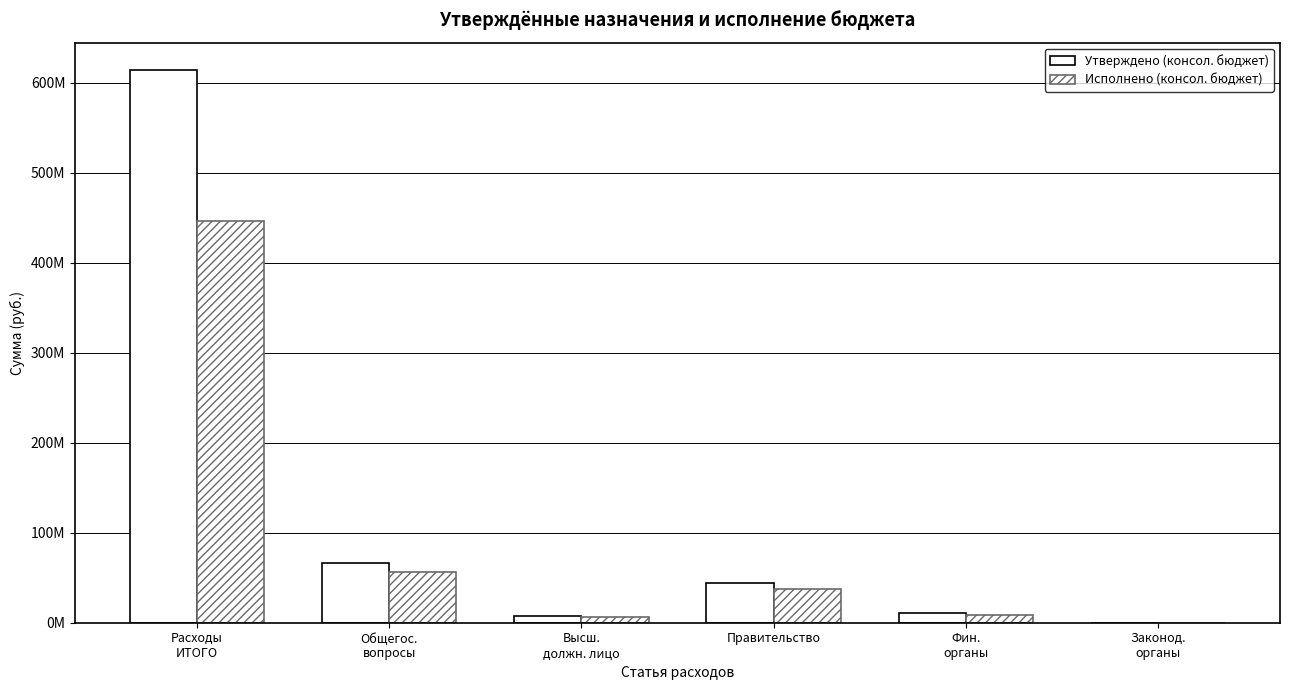

Rank the series by their maximum value, from lowest to highest.

Исполнено (консол. бюджет), Утверждено (консол. бюджет)